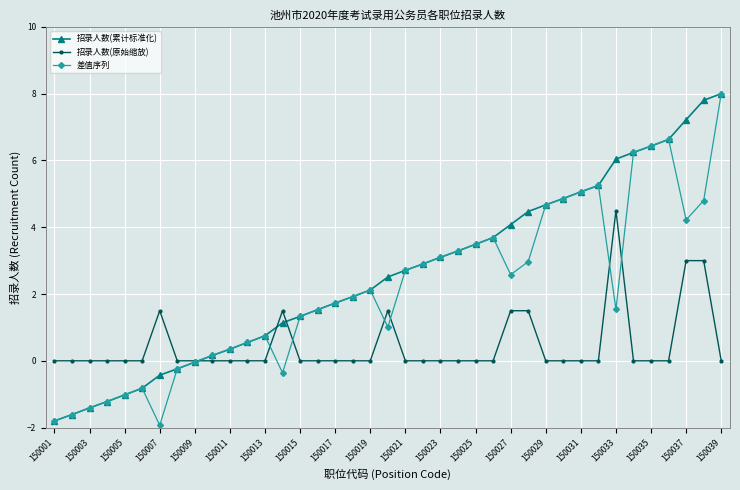

What is the value of the 差值序列 point at the 17th from the left?

1.7